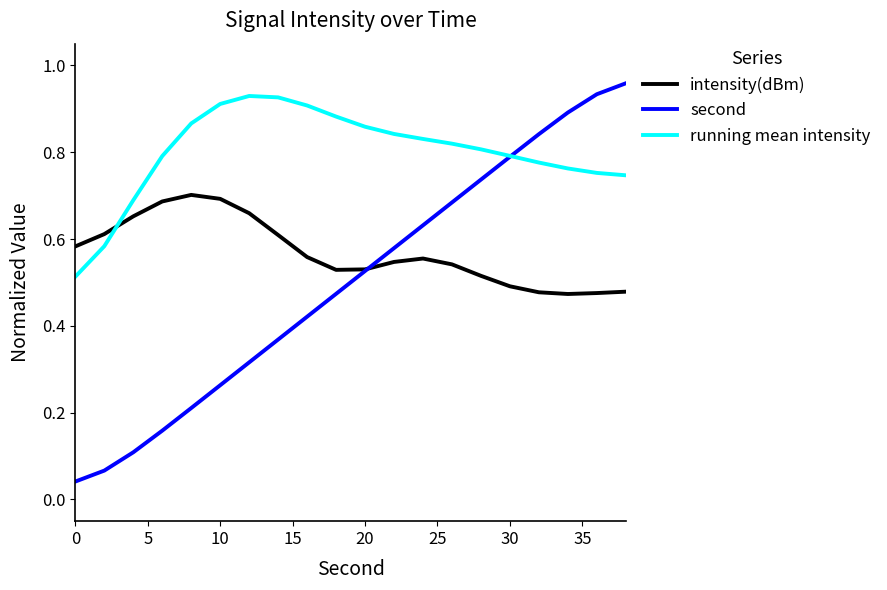

Which series has the largest total across all categories?

running mean intensity